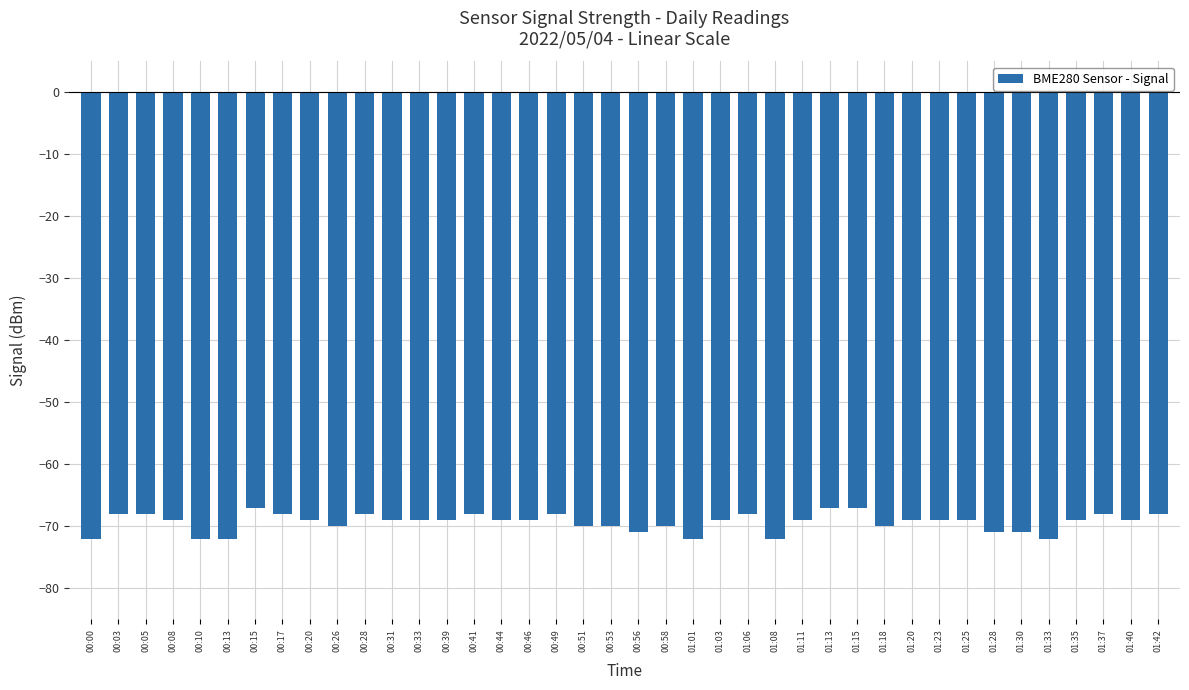

What is the value of the 11th bar from the left?

-68